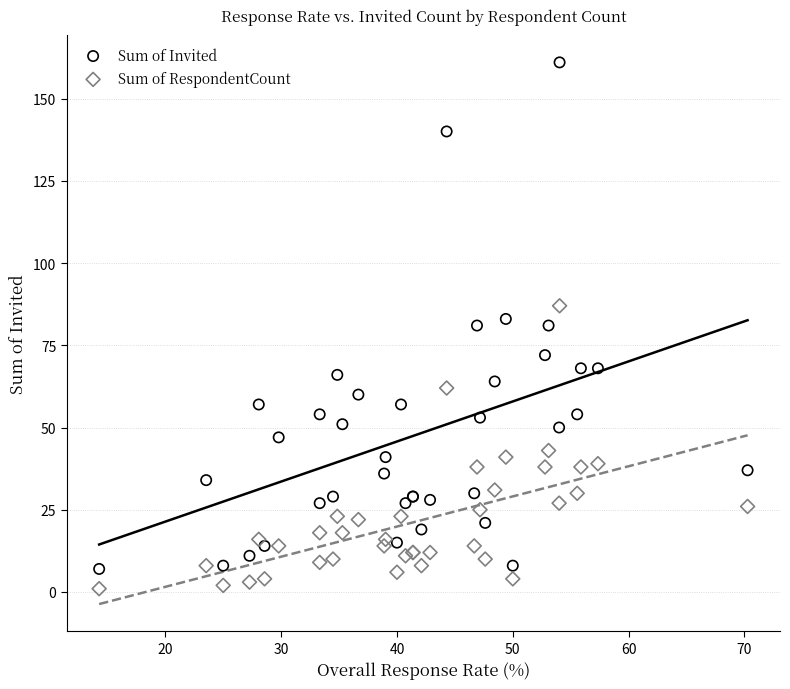

Which series contains the highest Y value?

Sum of Invited